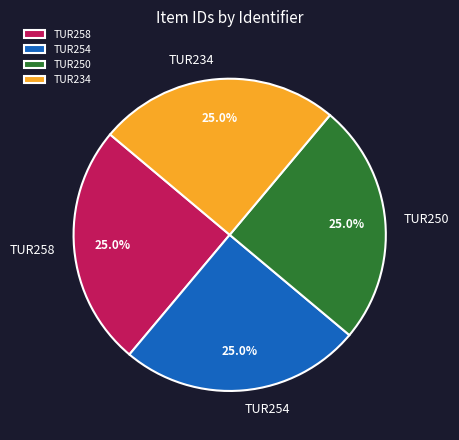

What percentage is the TUR254 slice, to the nearest percent?

25%